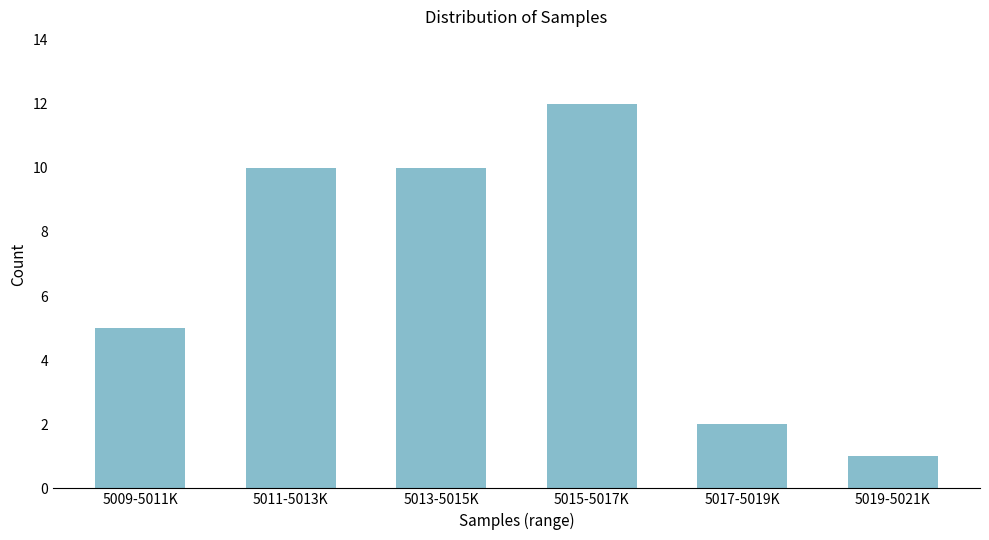

Reading right to left, extract all data points from this chart.

5019-5021K=1	5017-5019K=2	5015-5017K=12	5013-5015K=10	5011-5013K=10	5009-5011K=5